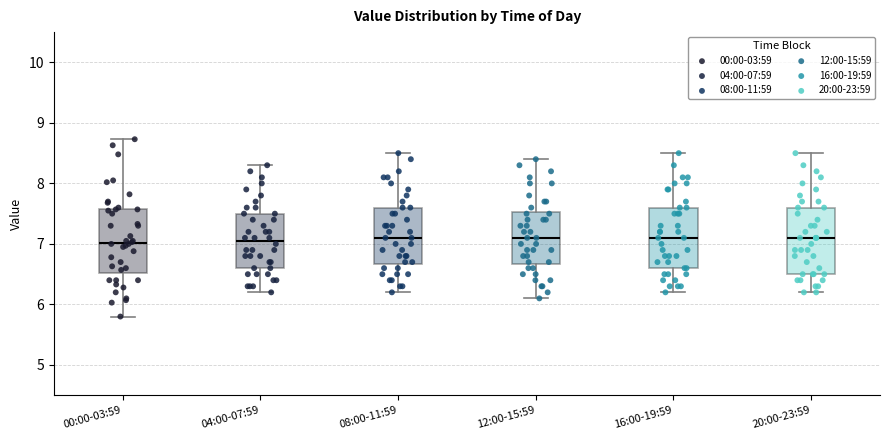

Reading left to right, transcribe this box plot: for each box, give where its median line is, the range the box spans, and where its two whiskers end, as read against the y-axis. The values are not printed on the chart, so give them approximately, as read against the axis.

00:00-03:59: median 7.0, box 6.5 to 7.6, whiskers 5.8 to 8.7
04:00-07:59: median 7.1, box 6.6 to 7.5, whiskers 6.2 to 8.3
08:00-11:59: median 7.1, box 6.7 to 7.6, whiskers 6.2 to 8.5
12:00-15:59: median 7.1, box 6.7 to 7.5, whiskers 6.1 to 8.4
16:00-19:59: median 7.1, box 6.6 to 7.6, whiskers 6.2 to 8.5
20:00-23:59: median 7.1, box 6.5 to 7.6, whiskers 6.2 to 8.5